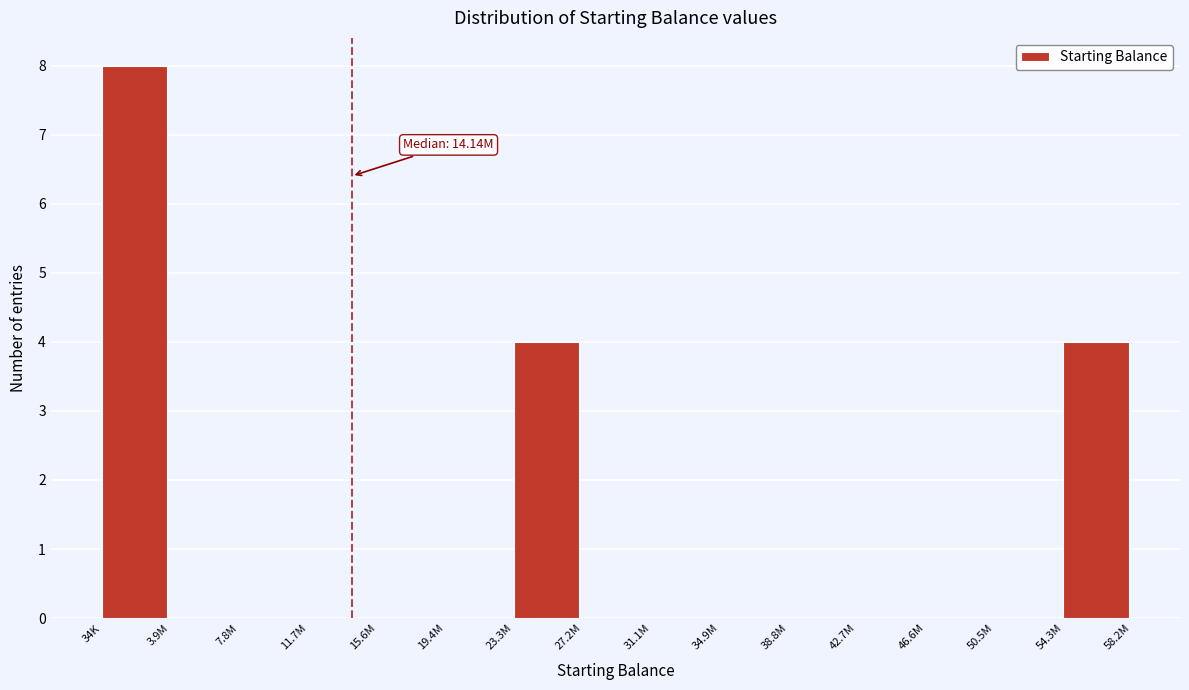

Reading left to right, extract all data points from this chart.

34K=8	3.9M=0	7.8M=0	11.7M=0	15.6M=0	19.4M=0	23.3M=4	27.2M=0	31.1M=0	34.9M=0	38.8M=0	42.7M=0	46.6M=0	50.5M=0	54.3M=4